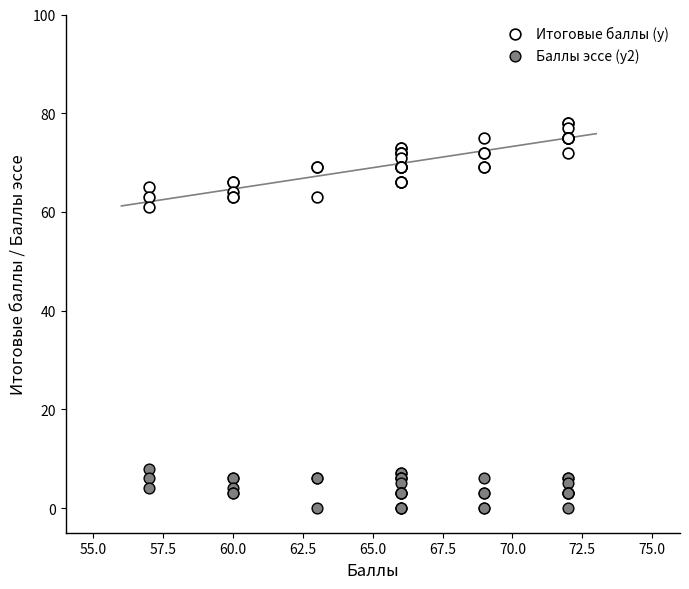

Which series reaches the maximum Y coordinate?

Итоговые баллы (y)